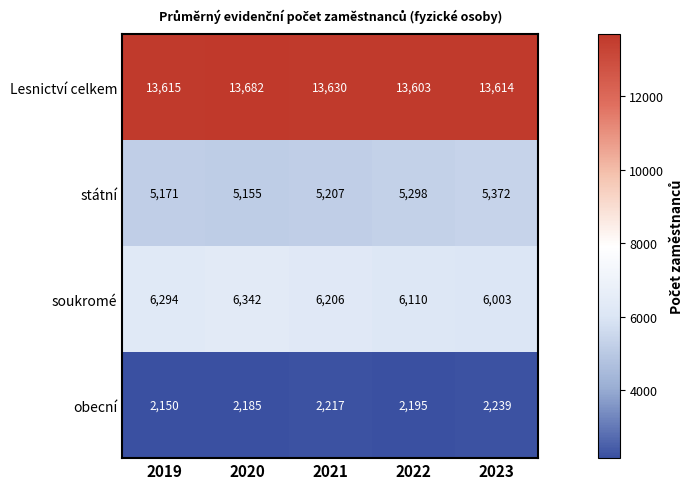

What is the sum of the soukromé values at 2019 and 2023?

12297